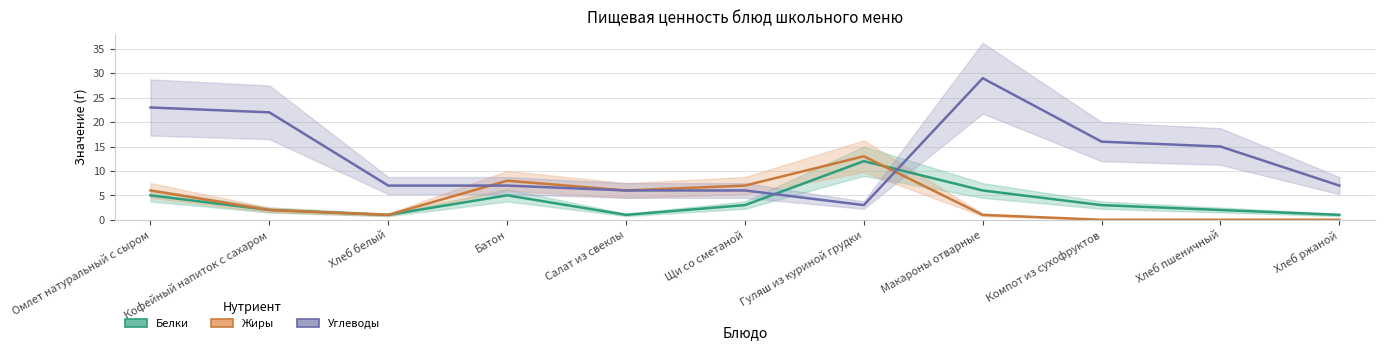

What is the sum of all Жиры values?

44